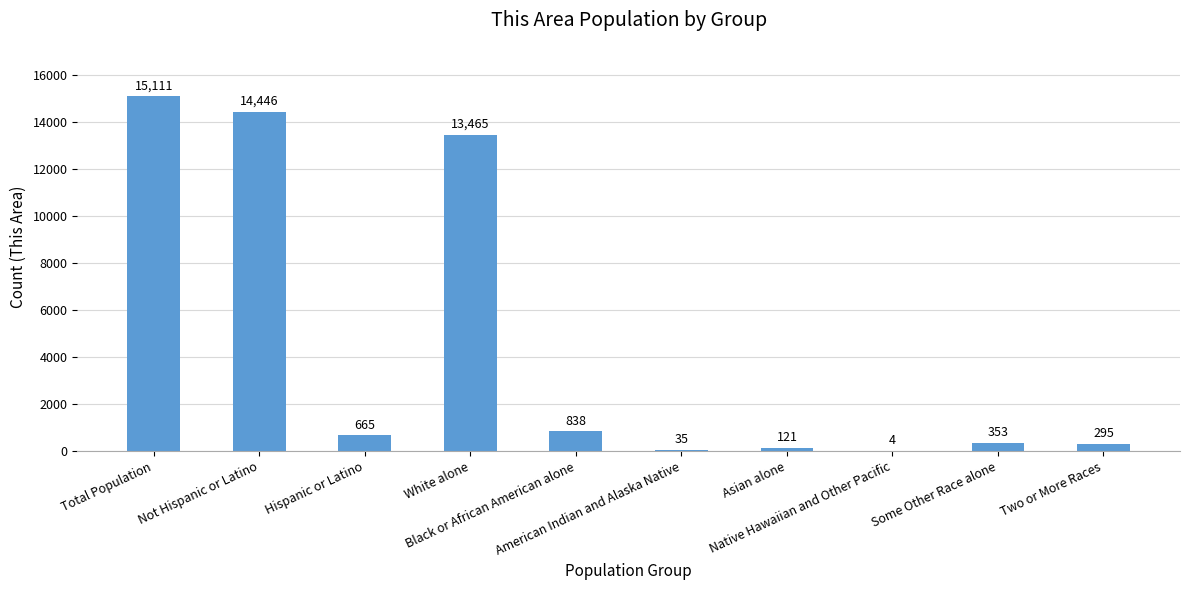

Reading right to left, list all the values displayed in this chart.

295	353	4	121	35	838	13465	665	14446	15111